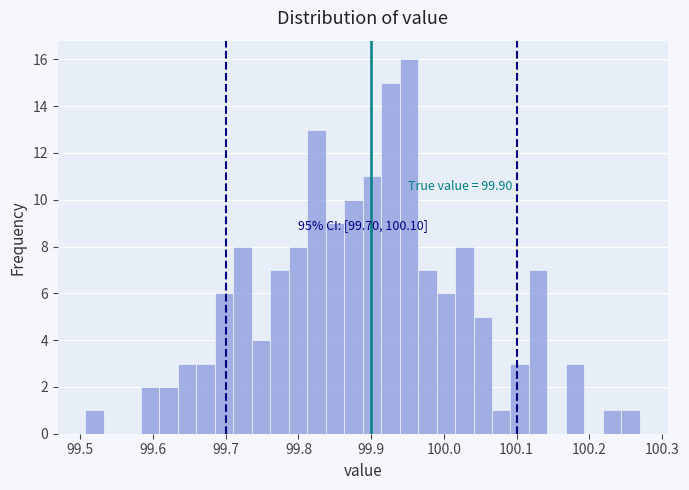

Read against the x-axis, roughly where is the centre of the tallest bar?

99.95